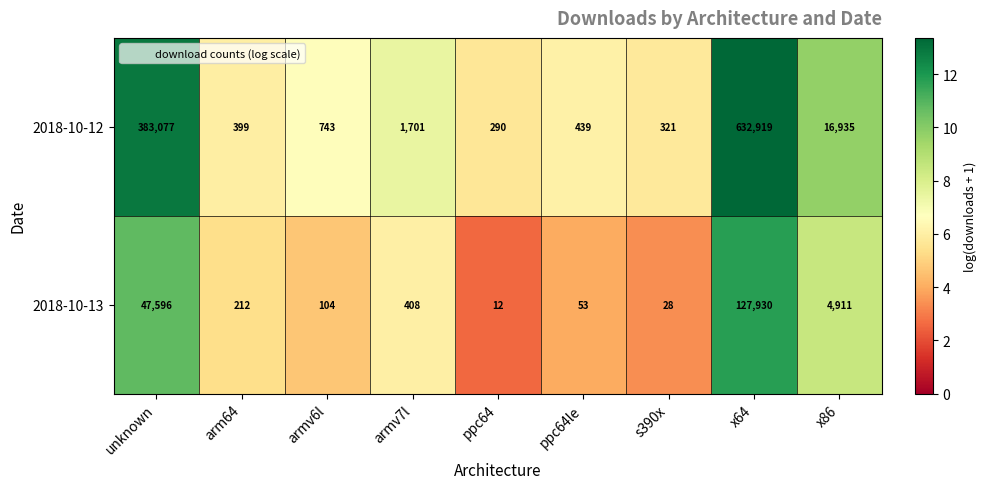

What is the total value across all series at armv6l?

847